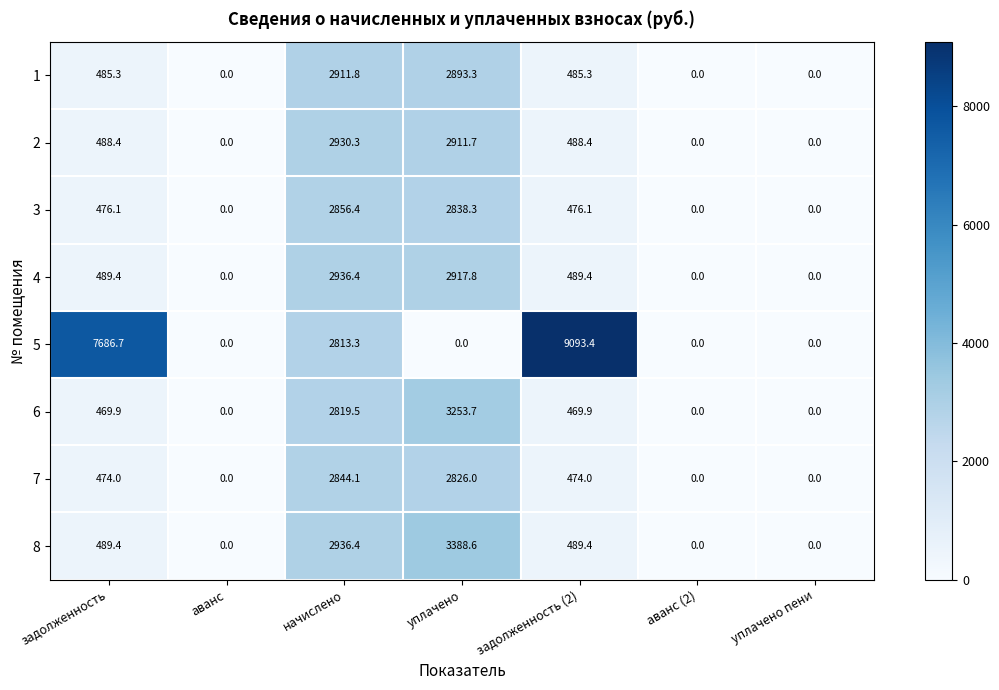

Rank the series by their maximum value, from lowest to highest.

7, 3, 1, 2, 4, 6, 8, 5